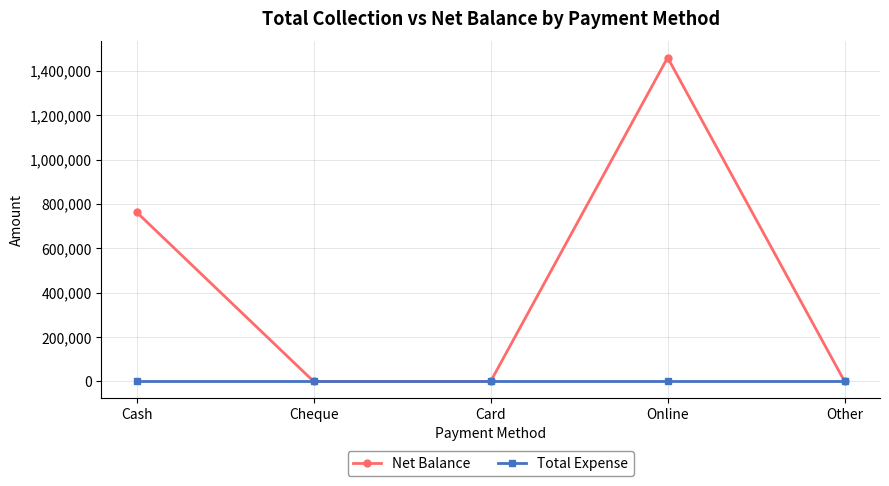

Count the Net Balance values in the range 0 to 763027.

4